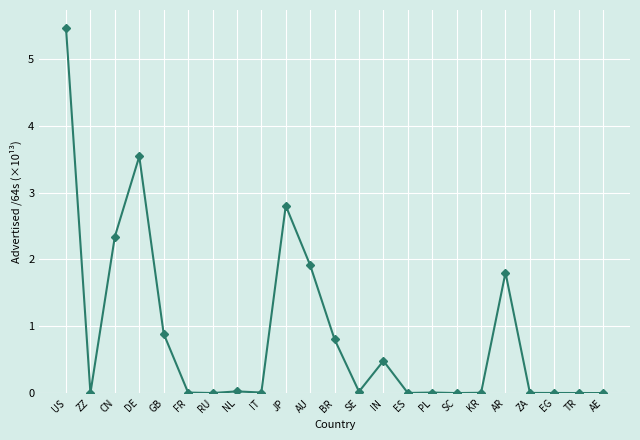

What is the label of the 2nd point from the right?

TR